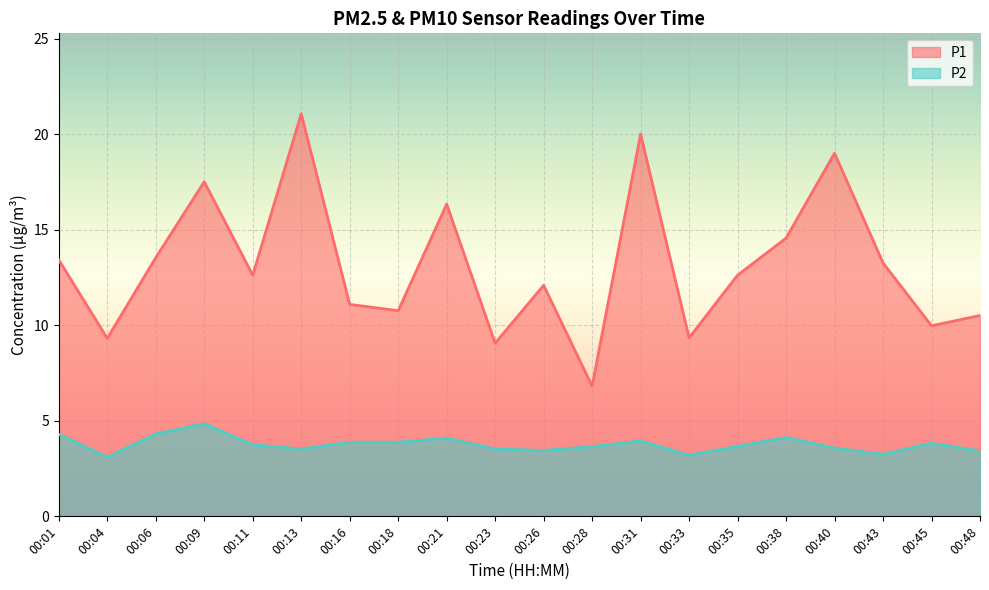

True or false: P1 and P2 cross at least once.

False